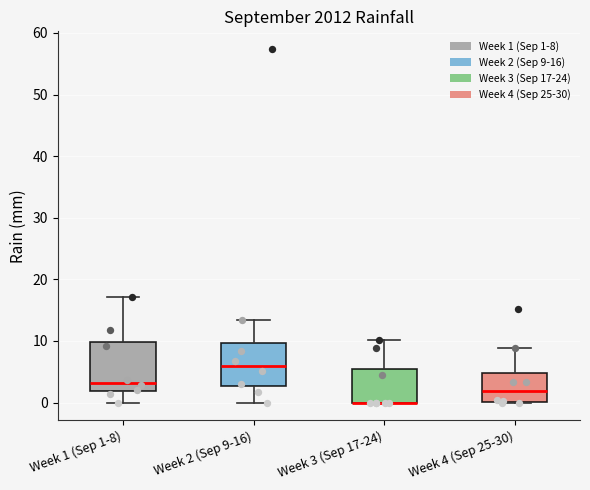

Reading left to right, transcribe this box plot: for each box, give where its median line is, the range the box spans, and where its two whiskers end, as read against the y-axis. The values are not printed on the chart, so give them approximately, as read against the axis.

Week 1 (Sep 1-8): median 3, box 2 to 10, whiskers 0 to 17
Week 2 (Sep 9-16): median 6, box 3 to 10, whiskers 0 to 13
Week 3 (Sep 17-24): median 0 (drawn on the box's lower edge), box 0 to 6, whiskers 0 to 10
Week 4 (Sep 25-30): median 2, box 0 to 5, whiskers 0 to 9